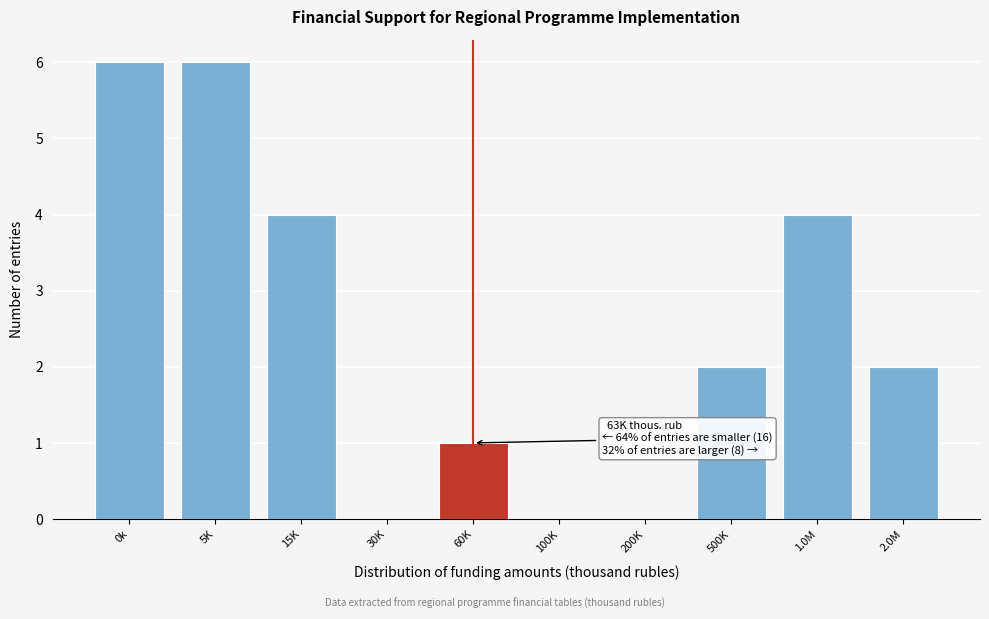

Reading right to left, list all the values displayed in this chart.

2.0M=2	1.0M=4	500K=2	200K=0	100K=0	60K=1	30K=0	15K=4	5K=6	0k=6